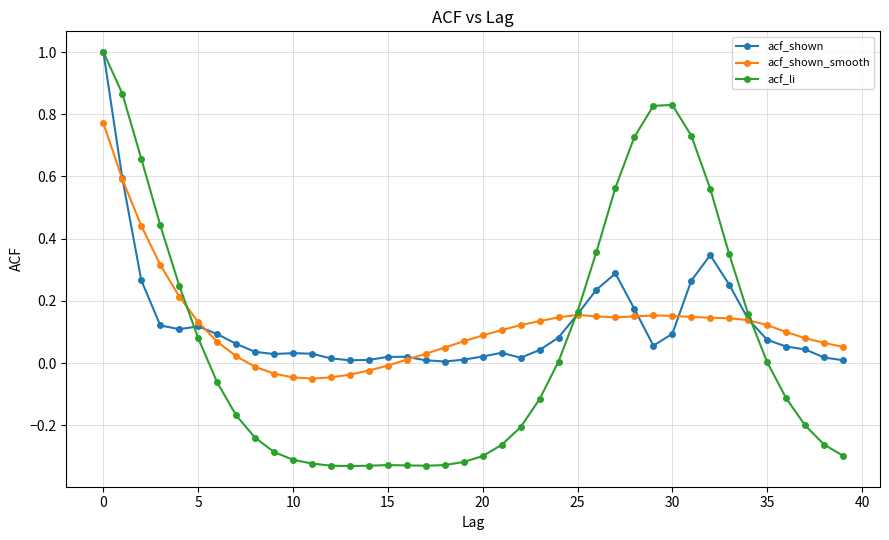

True or false: acf_li has more than 1 points higher than both neighbors.

True